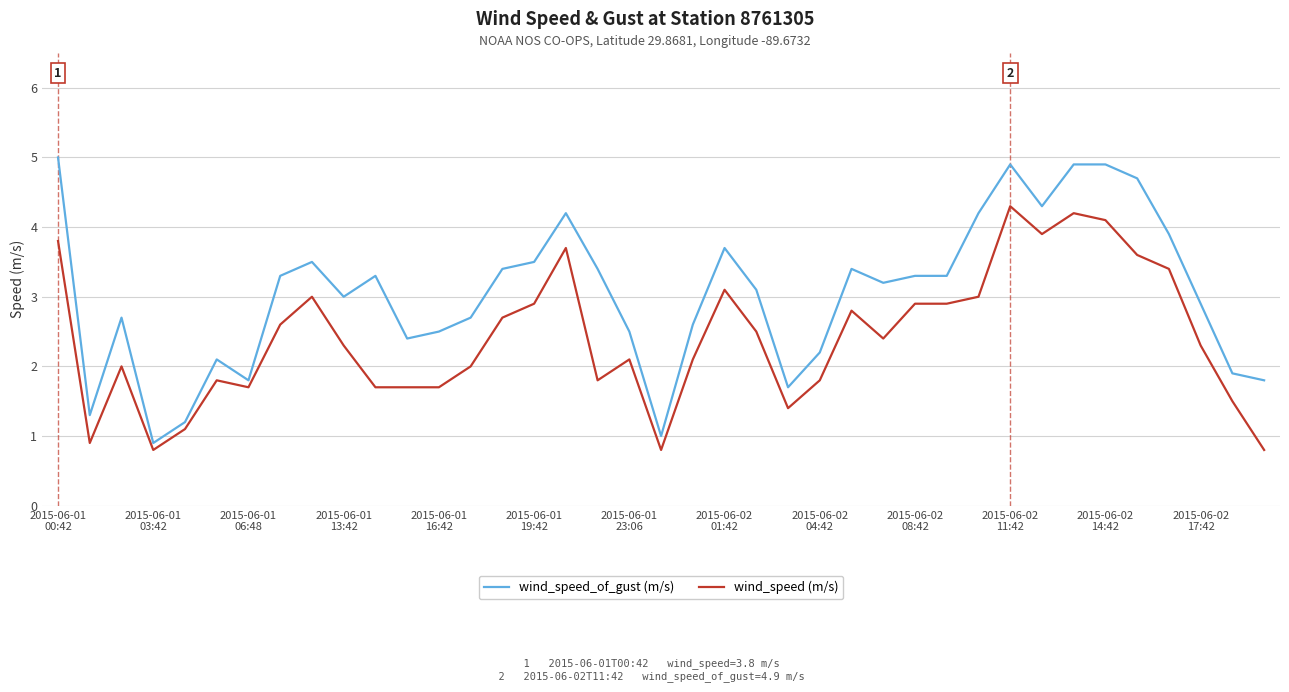

True or false: wind_speed (m/s) and wind_speed_of_gust (m/s) intersect in this chart.

False